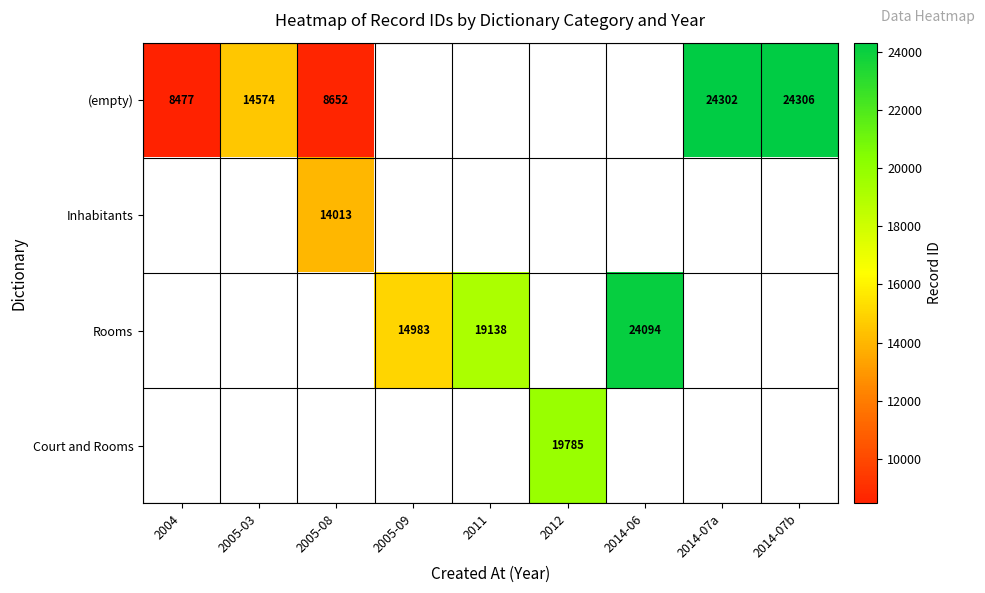

Is the value of (empty) at 2014-07a greater than the value of Rooms at 2014-06?

Yes